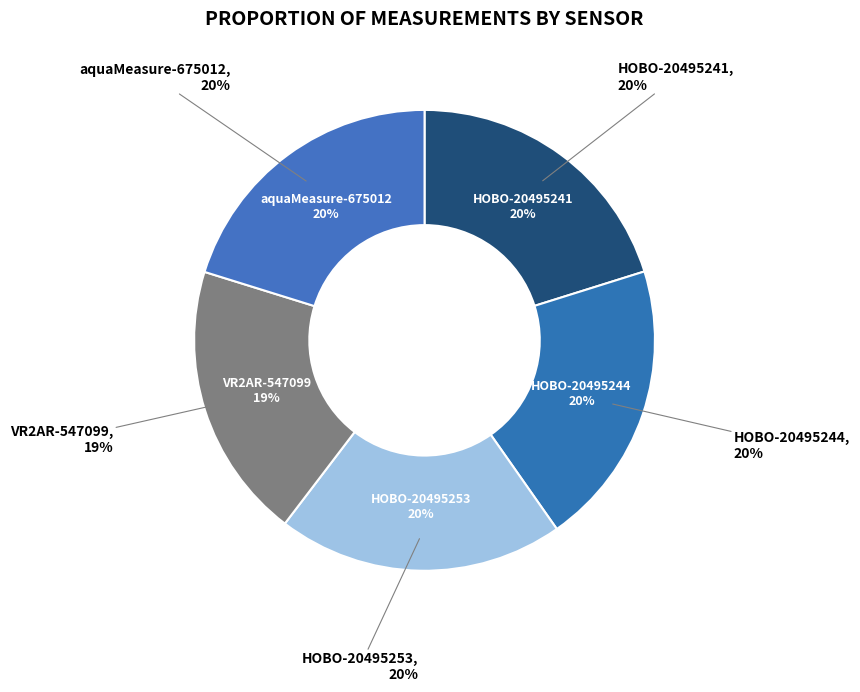

Is there a majority slice in this chart?

No